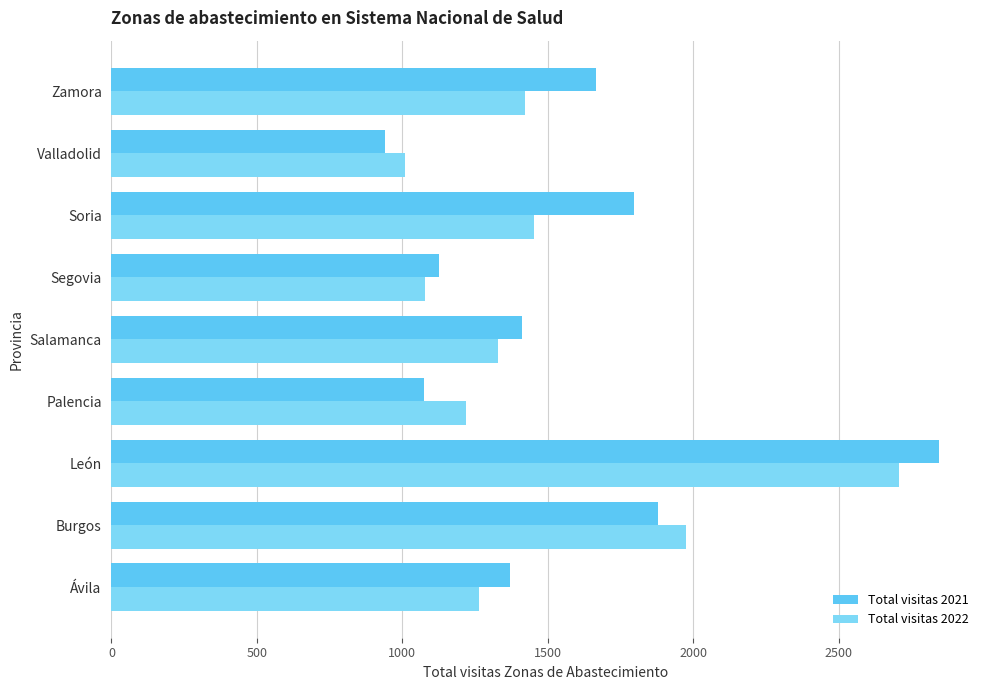

List the series in order of their peak value, highest first.

Total visitas 2021, Total visitas 2022